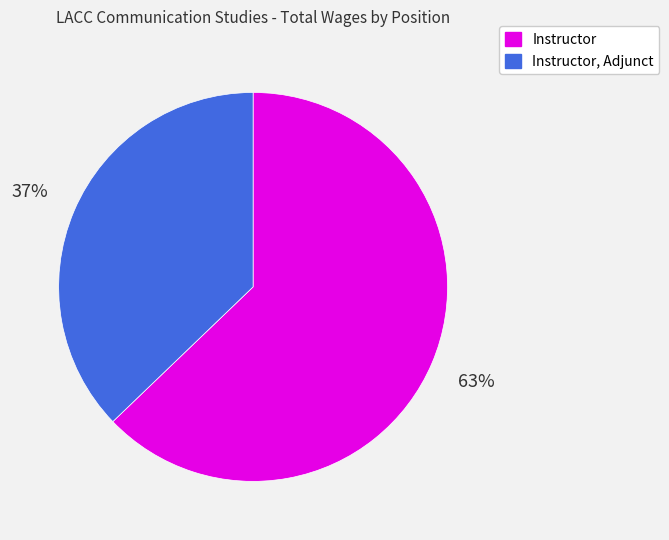

Is there any slice that represents more than half of the pie?

Yes